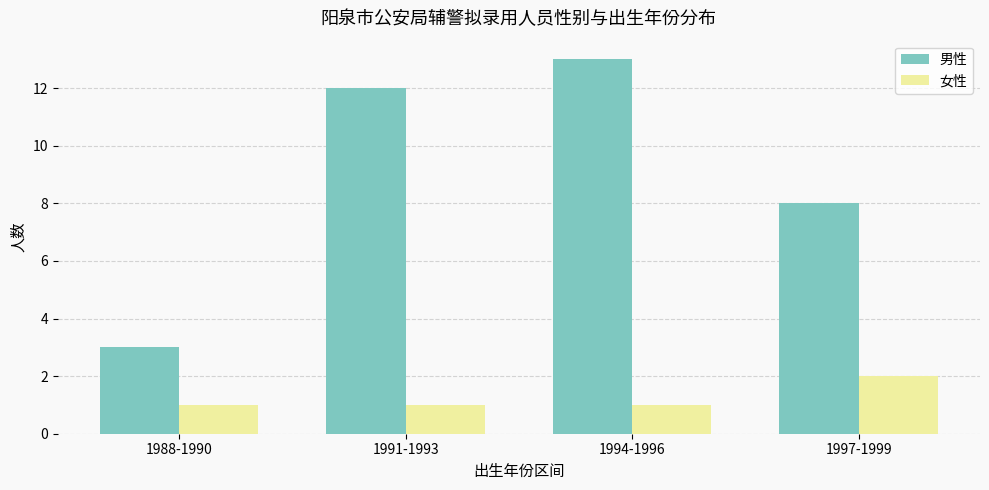

What is the maximum value for 女性?

2